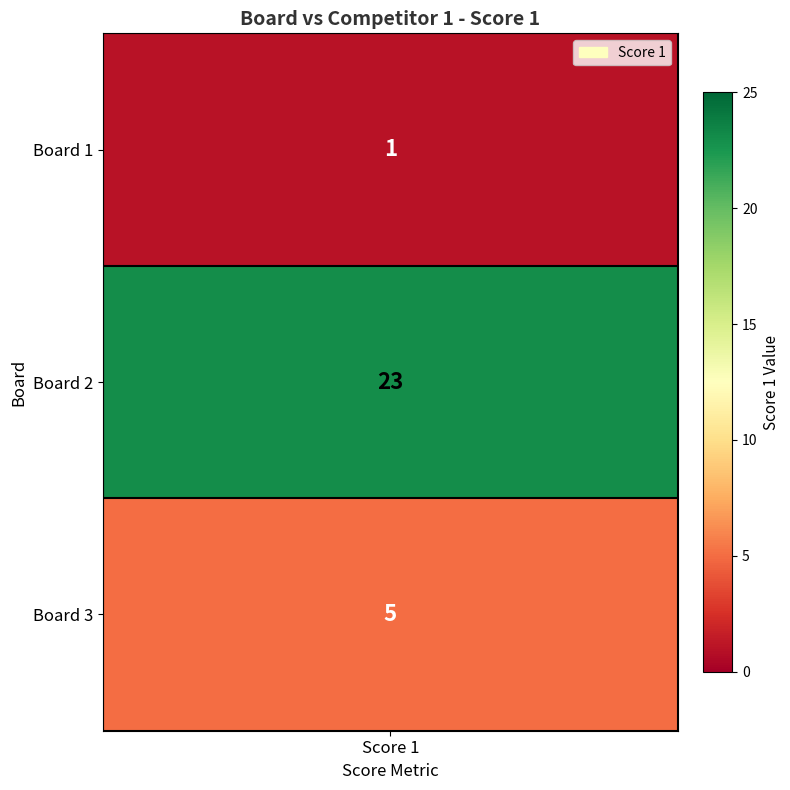

Is it true that the value at Score 1 is 1?

True